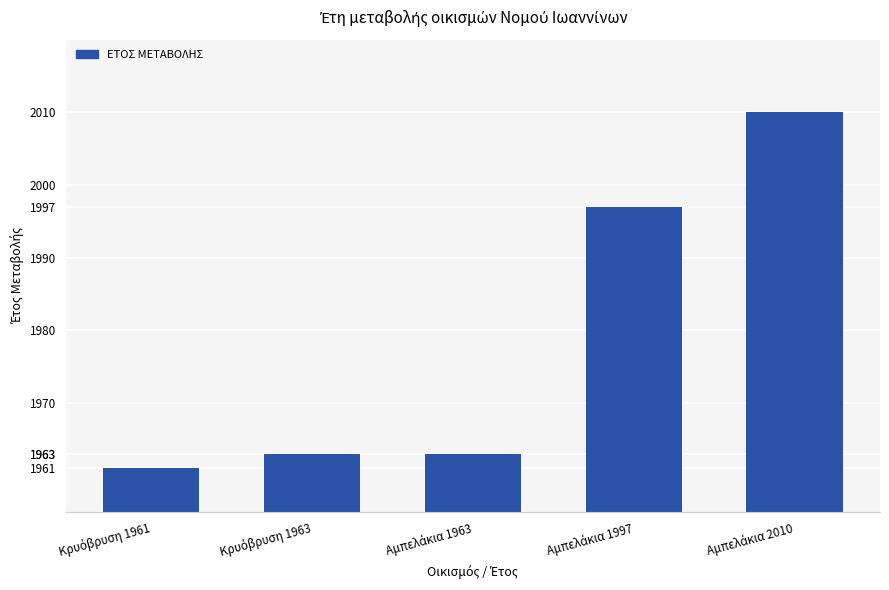

What is the difference between the maximum and minimum values?

49